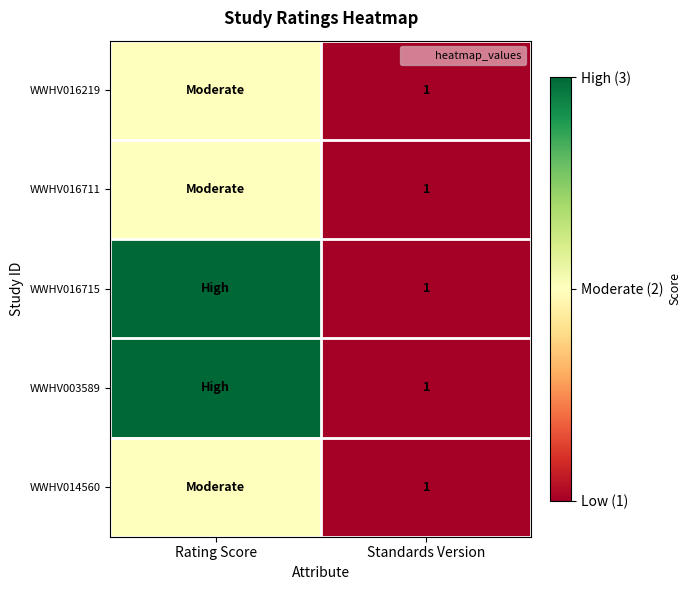

True or false: WWHV014560 has a value of 3 at Rating Score.

False